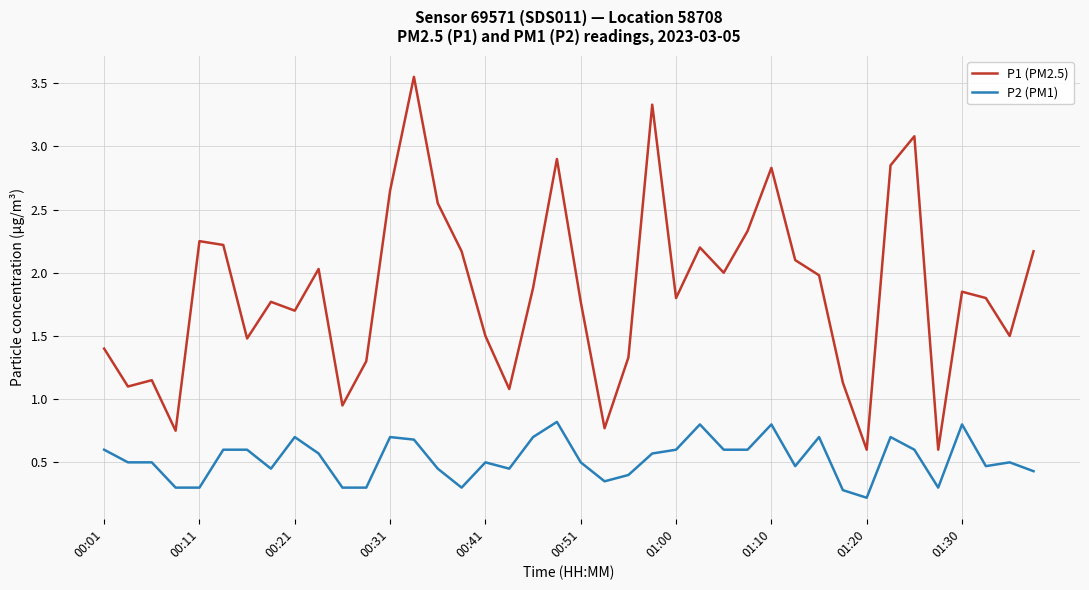

Rank the series by their average value, from highest to lowest.

P1 (PM2.5), P2 (PM1)